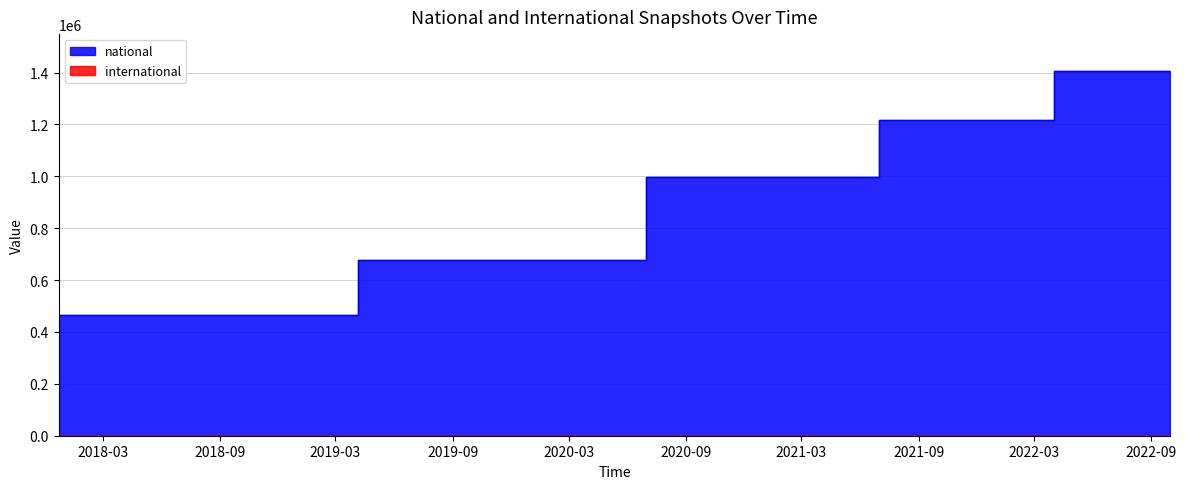

How many values are between 676533 and 1216746?

12